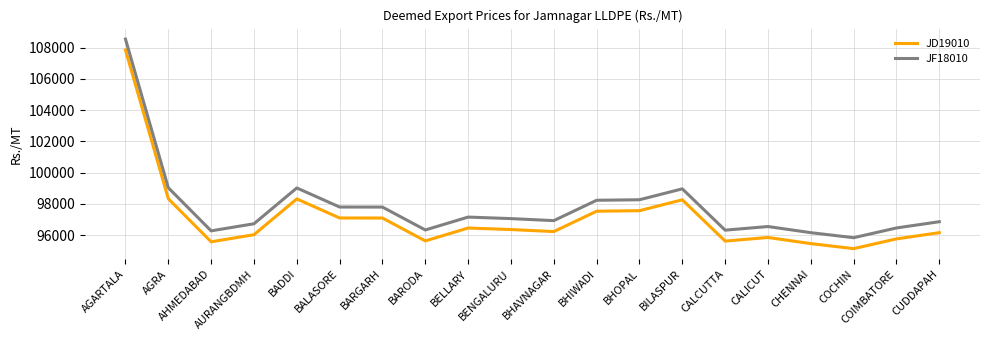

At which label does JF18010 first exceed 97060?

AGARTALA